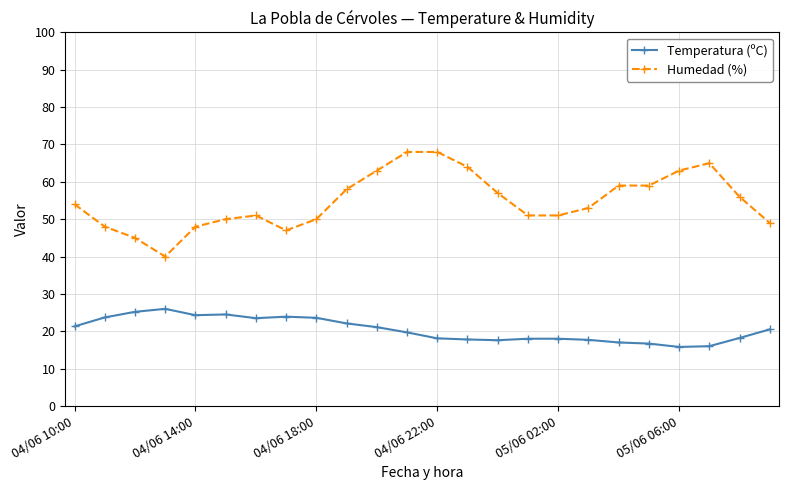

True or false: Temperatura (ºC) and Humedad (%) intersect in this chart.

False